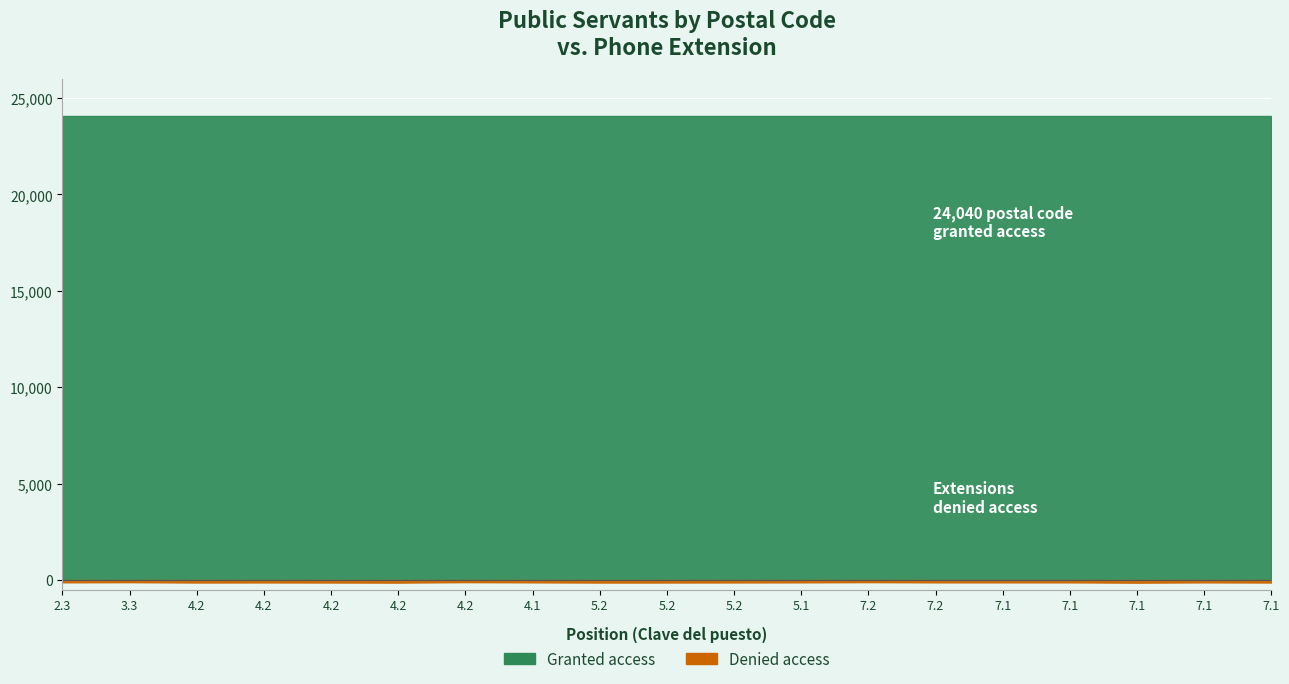

What is the difference between the maximum and minimum values in the Denied access series?

30